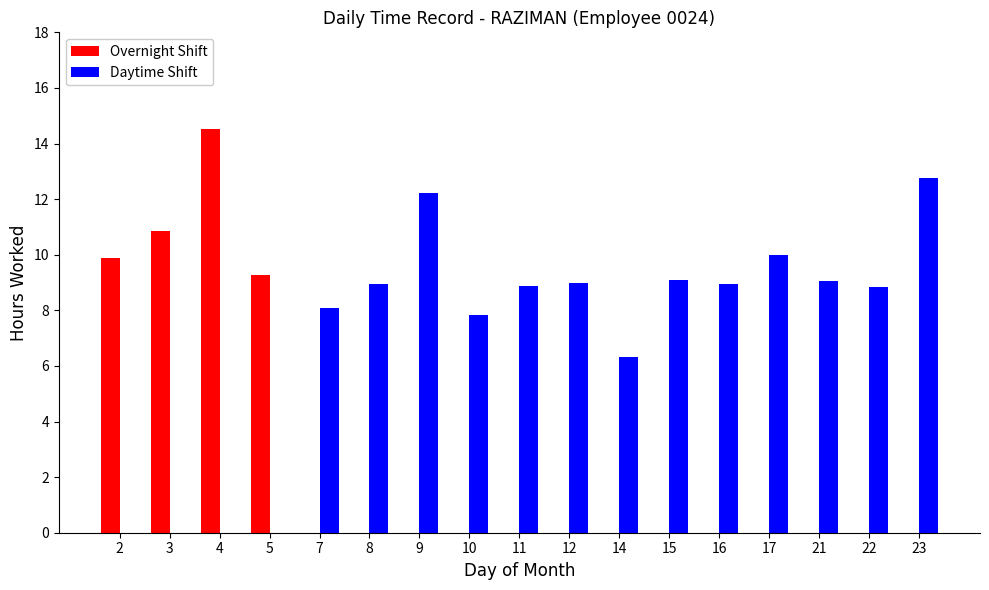

How many groups of bars are there?

17